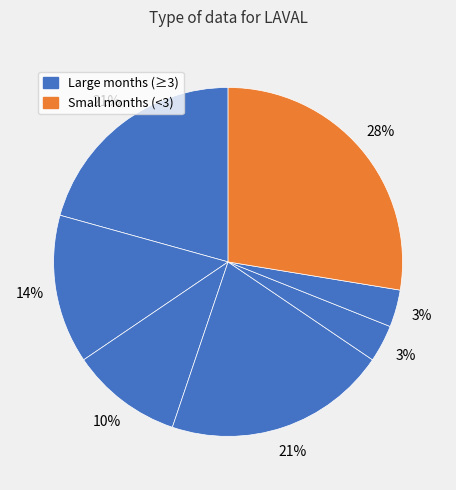

How many segments does this pie chart have?

7